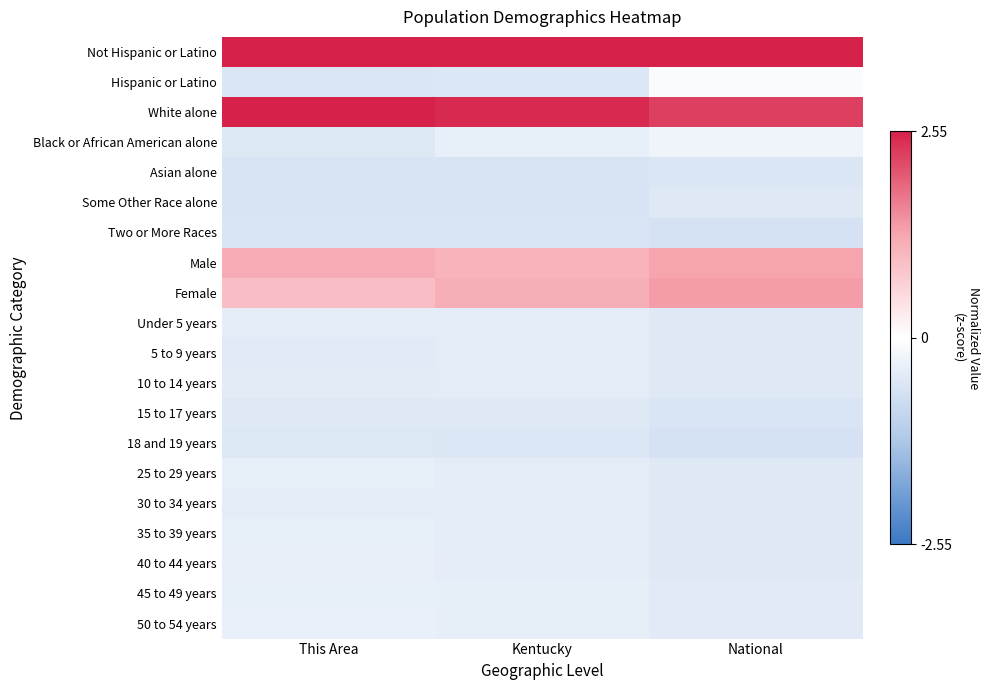

Reading left to right, list all the values displayed in this chart.

Not Hispanic or Latino: This Area=2.5	Kentucky=2.5	National=2.5
Hispanic or Latino: This Area=-0.6	Kentucky=-0.5	National=-0.1
White alone: This Area=2.5	Kentucky=2.5	National=2.3
Black or African American alone: This Area=-0.5	Kentucky=-0.4	National=-0.2
Asian alone: This Area=-0.6	Kentucky=-0.6	National=-0.6
Some Other Race alone: This Area=-0.6	Kentucky=-0.6	National=-0.5
Two or More Races: This Area=-0.6	Kentucky=-0.6	National=-0.6
Male: This Area=1.2	Kentucky=1.1	National=1.3
Female: This Area=0.9	Kentucky=1.2	National=1.4
Under 5 years: This Area=-0.4	Kentucky=-0.4	National=-0.5
5 to 9 years: This Area=-0.5	Kentucky=-0.4	National=-0.5
10 to 14 years: This Area=-0.5	Kentucky=-0.4	National=-0.5
15 to 17 years: This Area=-0.5	Kentucky=-0.5	National=-0.6
18 and 19 years: This Area=-0.5	Kentucky=-0.6	National=-0.6
25 to 29 years: This Area=-0.4	Kentucky=-0.4	National=-0.5
30 to 34 years: This Area=-0.4	Kentucky=-0.4	National=-0.5
35 to 39 years: This Area=-0.4	Kentucky=-0.4	National=-0.5
40 to 44 years: This Area=-0.4	Kentucky=-0.4	National=-0.5
45 to 49 years: This Area=-0.4	Kentucky=-0.4	National=-0.5
50 to 54 years: This Area=-0.3	Kentucky=-0.4	National=-0.5